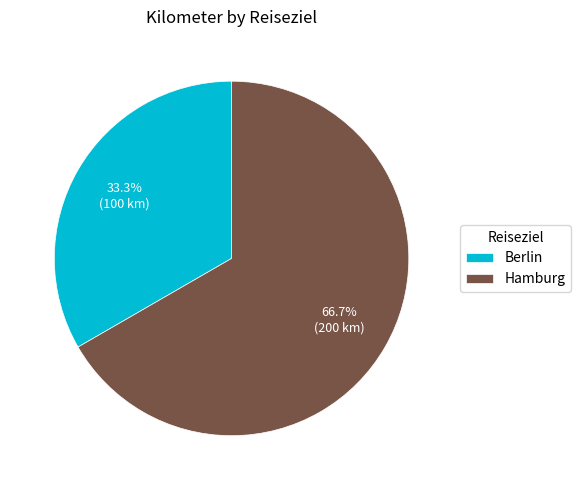

What is the ratio of the value at Berlin to the value at Hamburg?

0.5